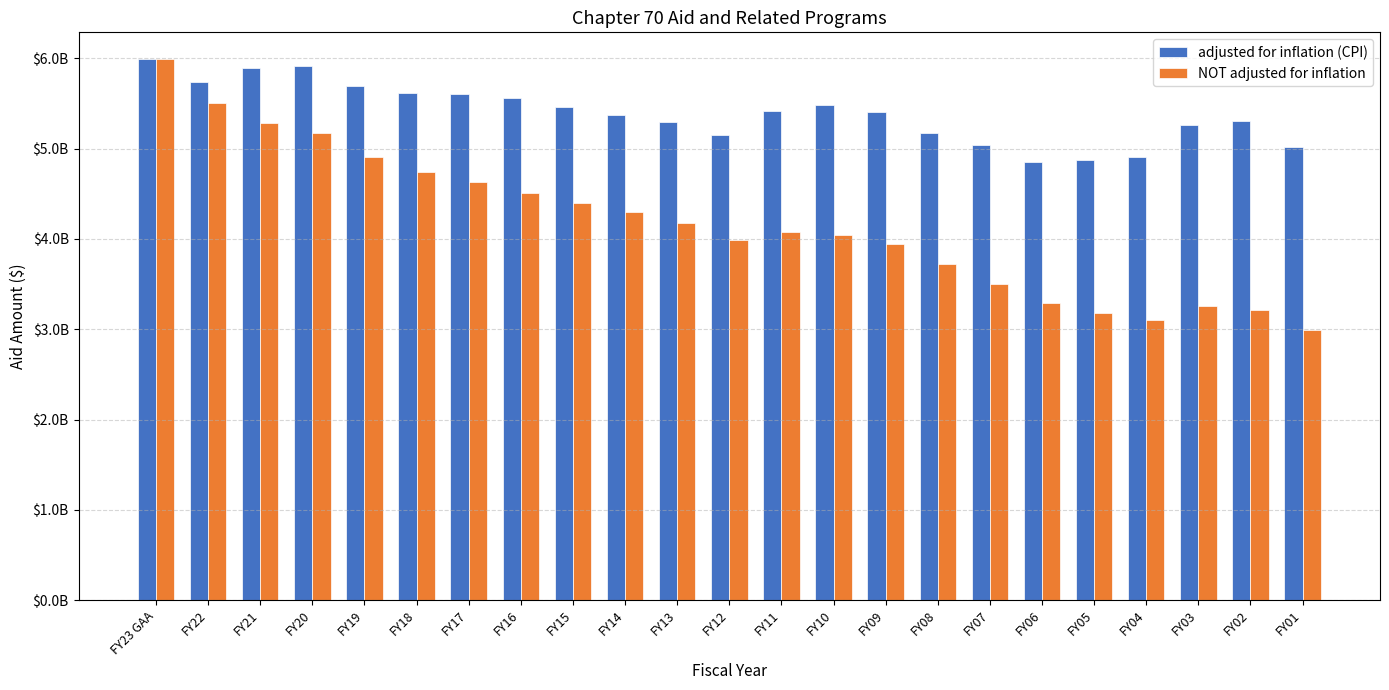

What are all the series names shown in the legend?

adjusted for inflation (CPI), NOT adjusted for inflation